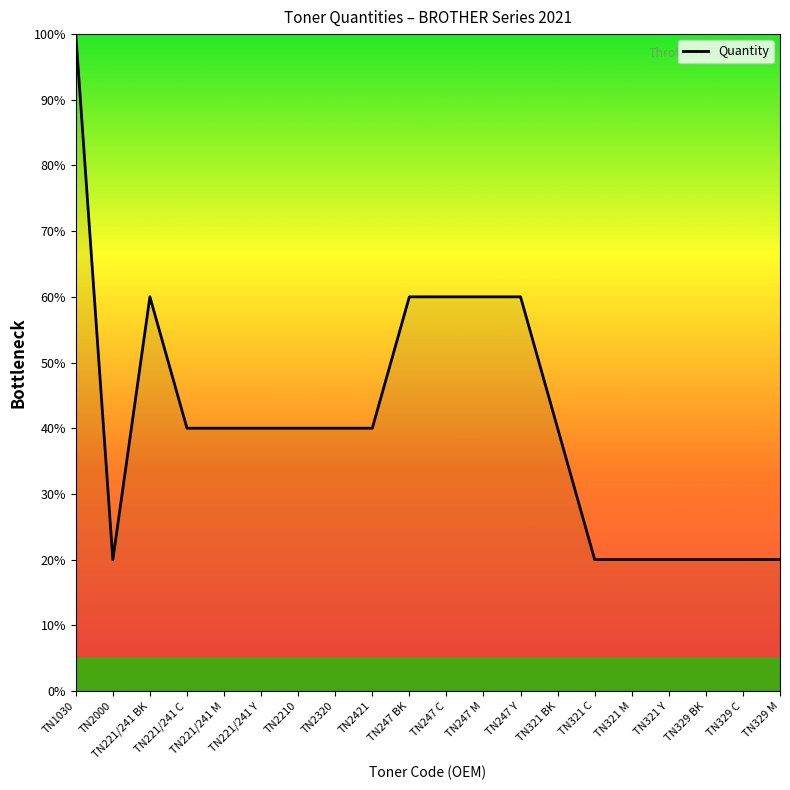

At which category does the data reach its first local peak?

TN221/241 BK